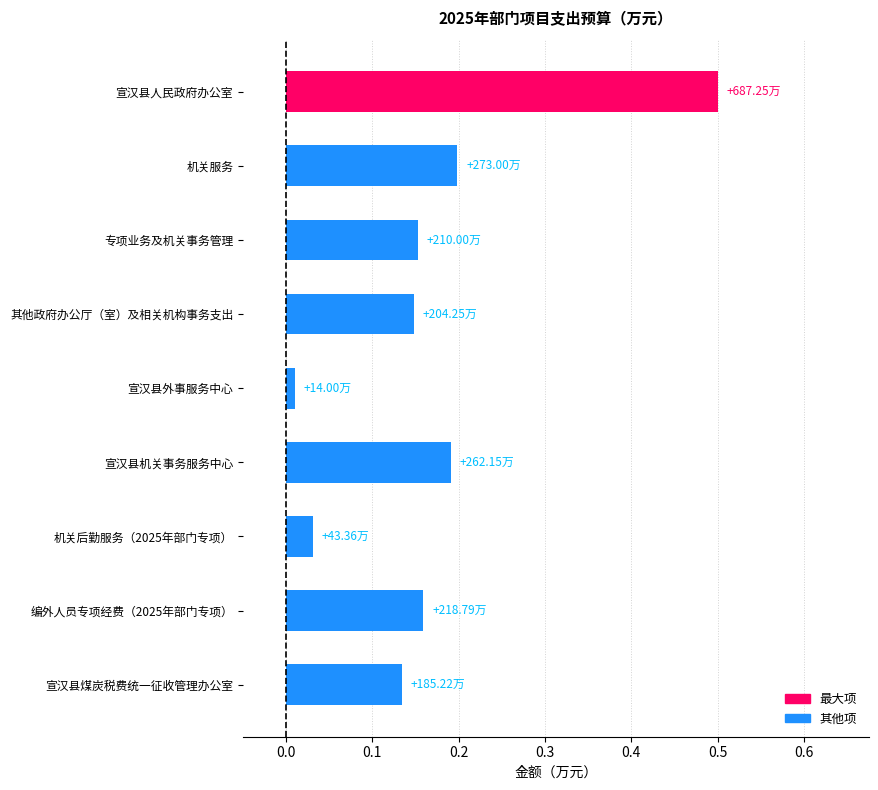

What is the difference between the maximum and minimum values?

0.5